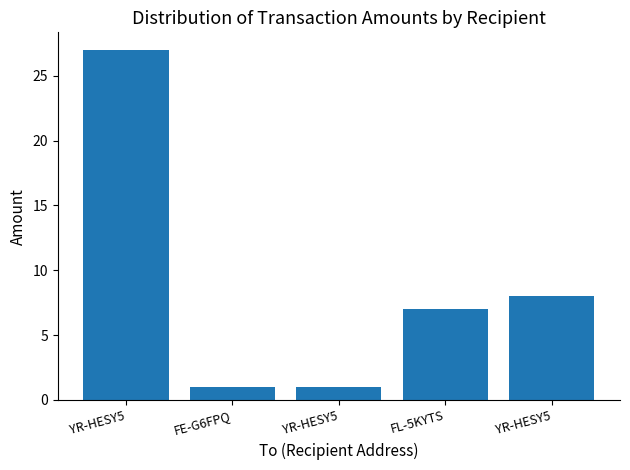

Rank the categories by value from lowest to highest.

FE-G6FPQ, YR-HESY5, FL-5KYTS, YR-HESY5, YR-HESY5